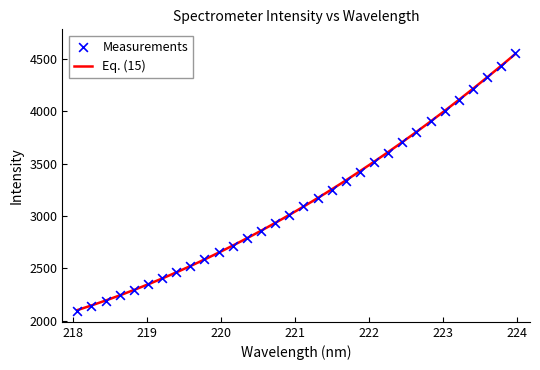

What is the change in value from 222.4538 to 223.5987?

+621.9